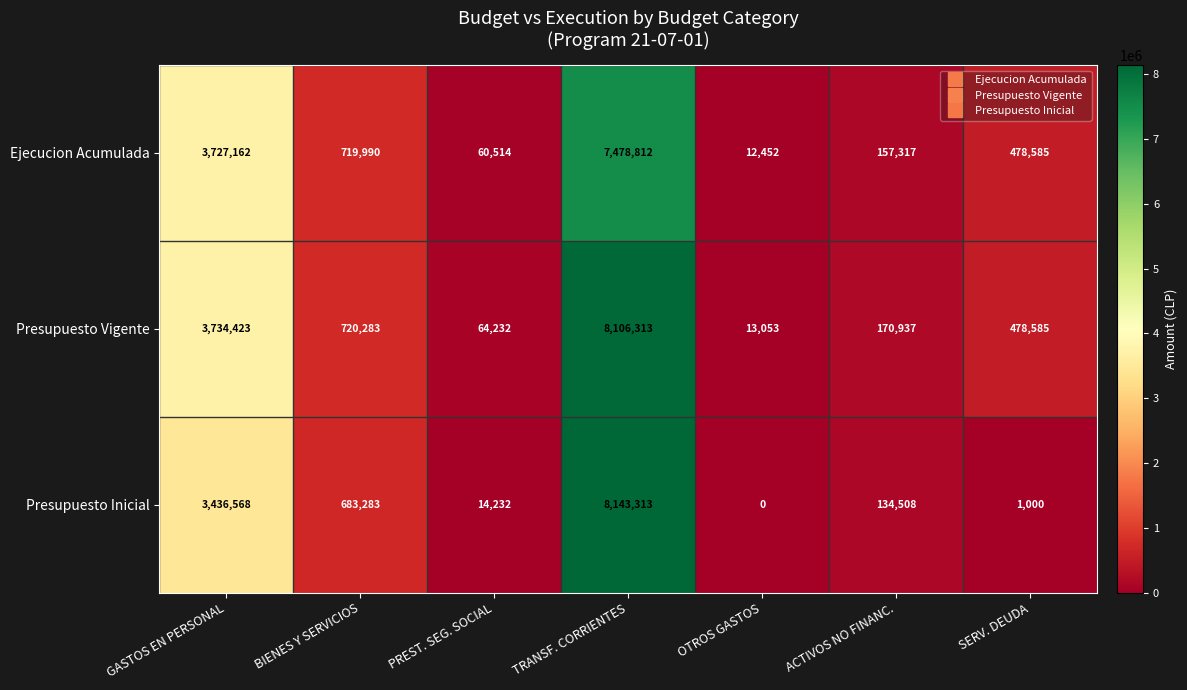

Is it true that Presupuesto Vigente equals 6351153 at GASTOS EN PERSONAL?

False